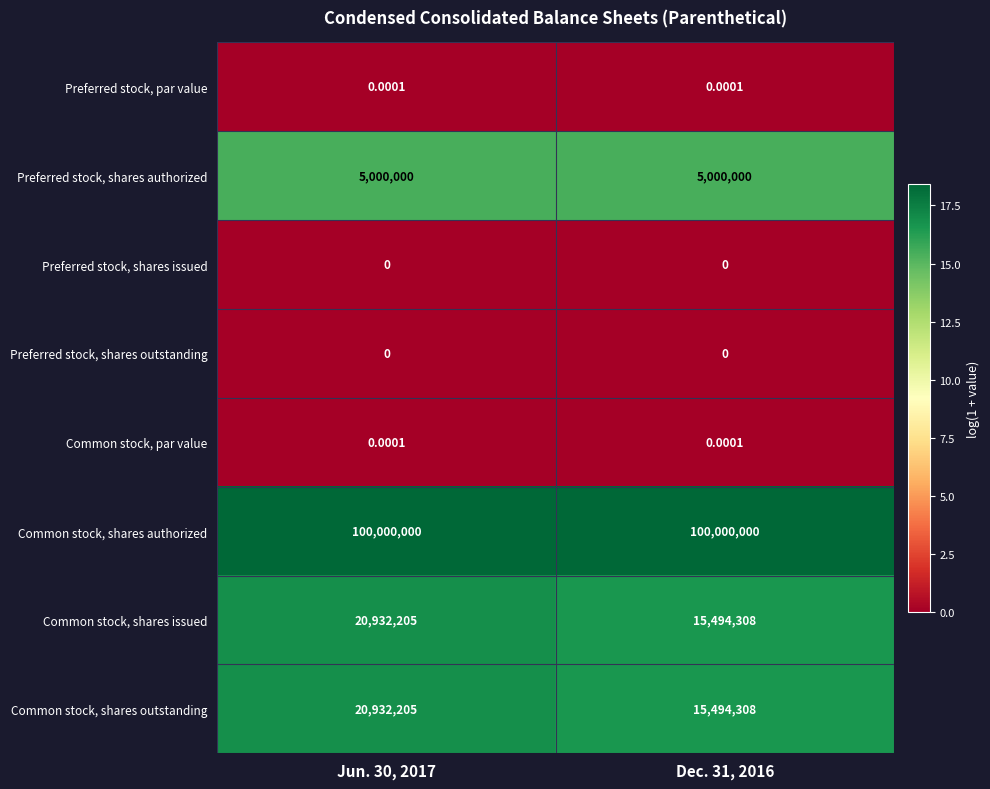

Is the value of Common stock, par value at Jun. 30, 2017 greater than the value of Common stock, shares issued at Jun. 30, 2017?

No